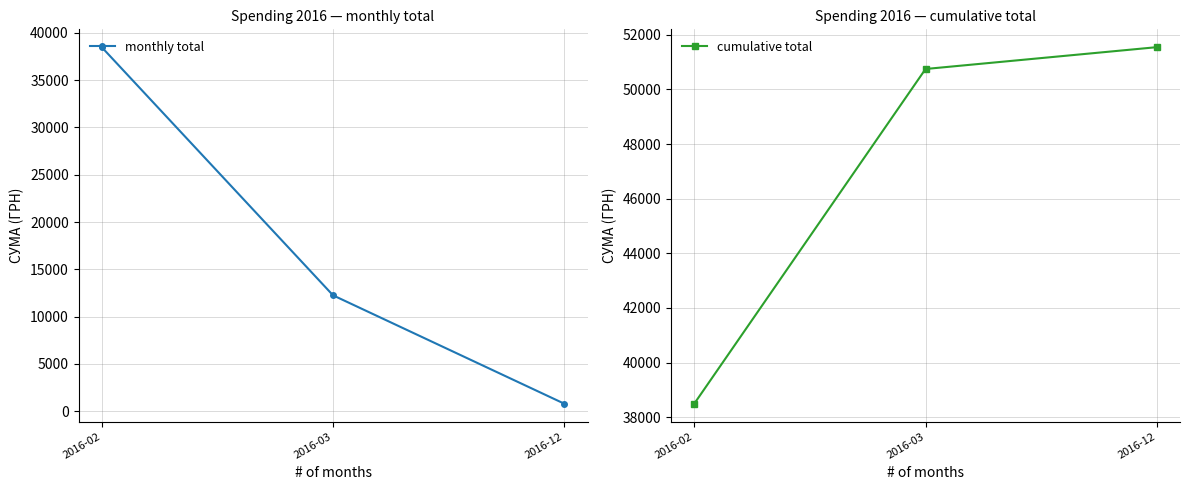

What are all the series names shown in the legend?

monthly total, cumulative total